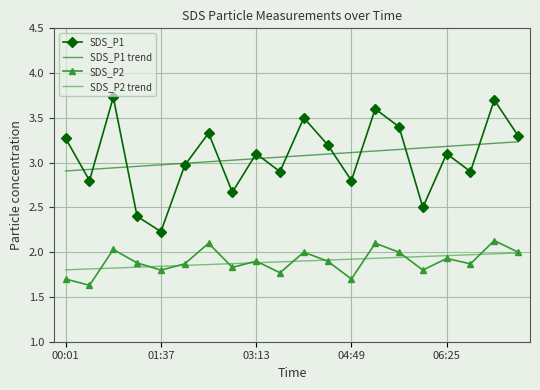

What is the smallest value displayed?

1.6